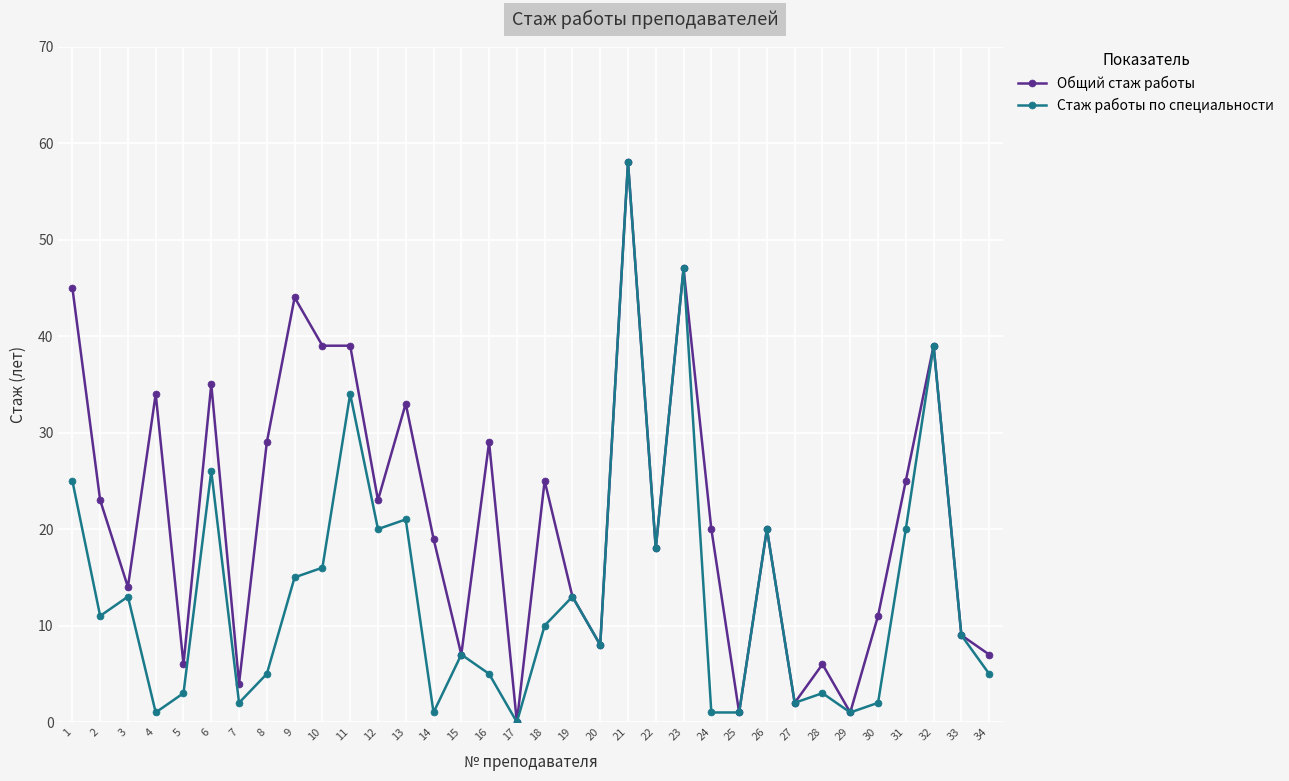

Reading right to left, what are all the values shown in this chart?

Общий стаж работы: 34=7	33=9	32=39	31=25	30=11	29=1	28=6	27=2	26=20	25=1	24=20	23=47	22=18	21=58	20=8	19=13	18=25	17=0	16=29	15=7	14=19	13=33	12=23	11=39	10=39	9=44	8=29	7=4	6=35	5=6	4=34	3=14	2=23	1=45
Стаж работы по специальности: 34=5	33=9	32=39	31=20	30=2	29=1	28=3	27=2	26=20	25=1	24=1	23=47	22=18	21=58	20=8	19=13	18=10	17=0	16=5	15=7	14=1	13=21	12=20	11=34	10=16	9=15	8=5	7=2	6=26	5=3	4=1	3=13	2=11	1=25